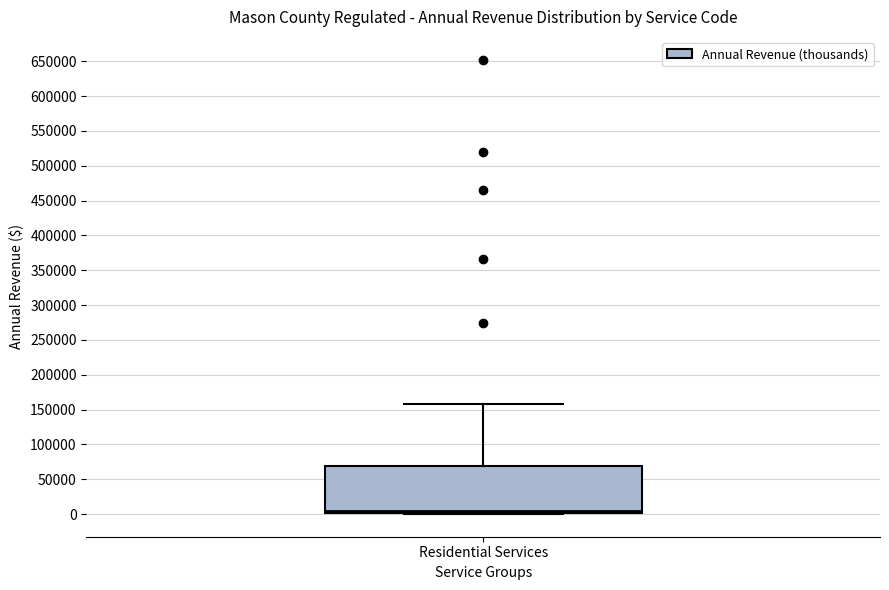

Read this box plot against the y-axis: the position of the median line, the range covered by the box, and the ends of both whiskers. The values are not printed on the chart, so give them approximately, as read against the axis.

median 5000, box 0 to 70000, whiskers 0 to 160000